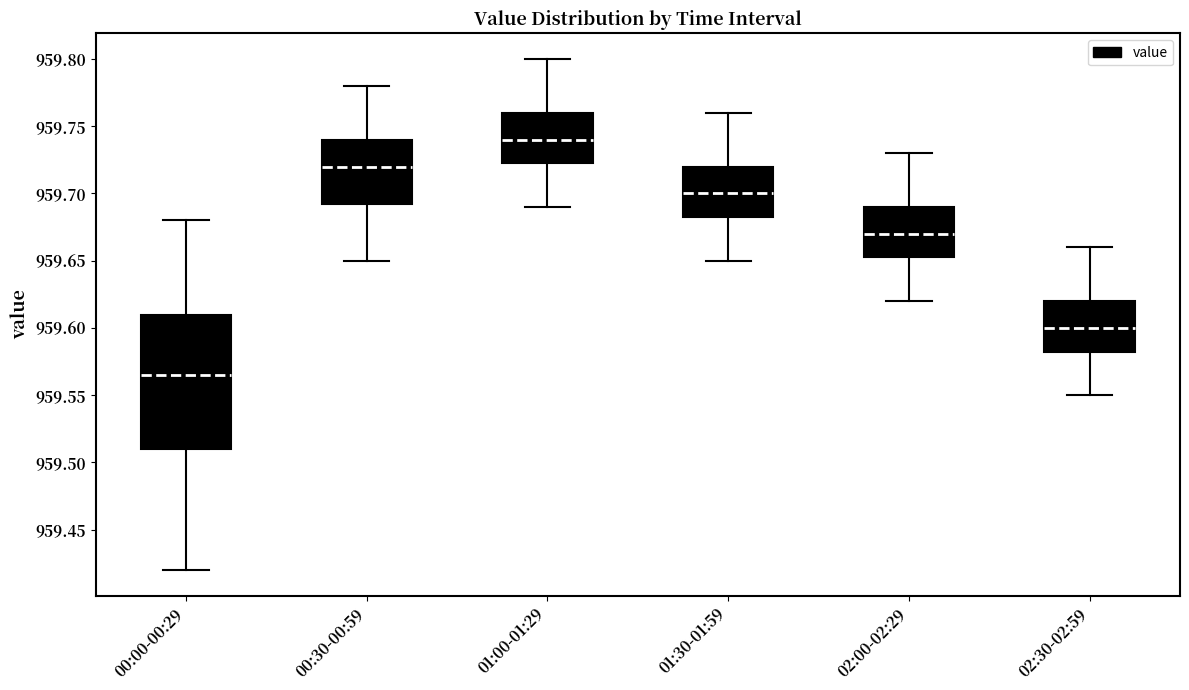

Which box is the tallest, from its lower edge to its upper edge?

00:00-00:29